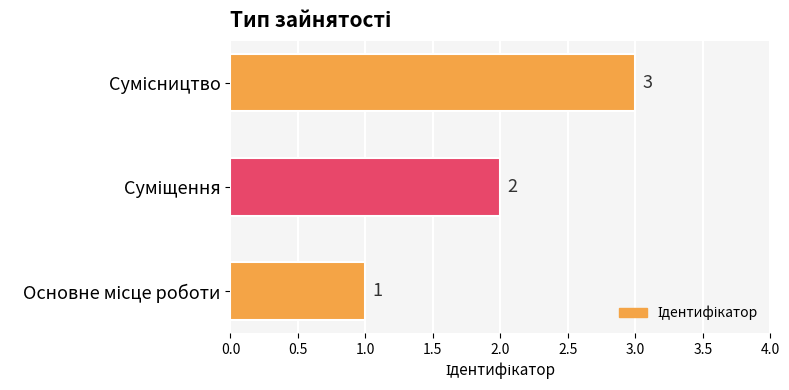

How many series are shown in this chart?

1